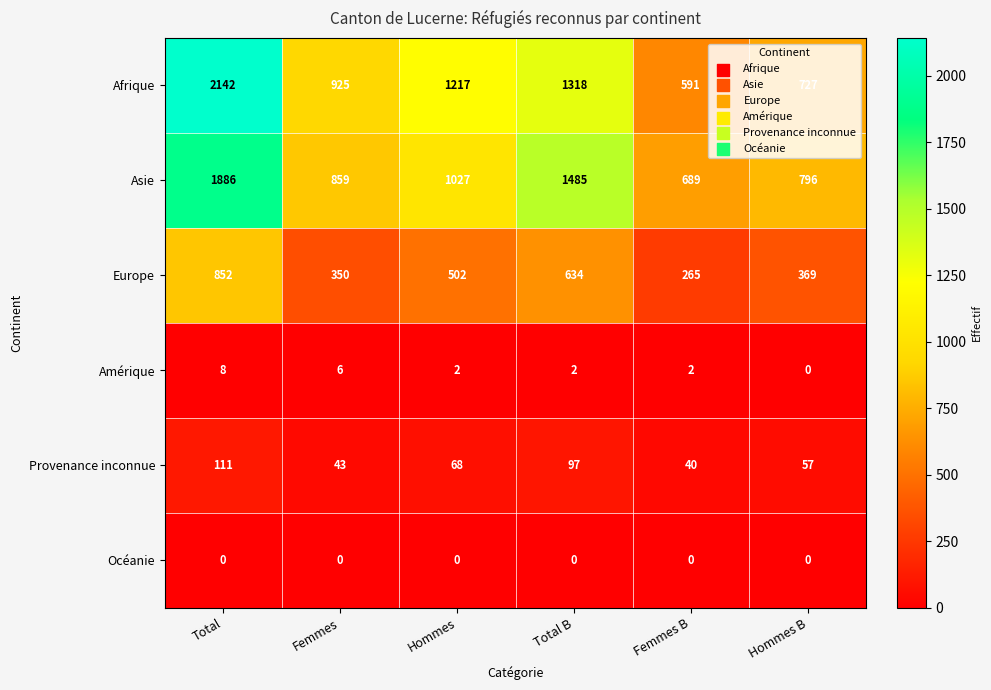

What is the spread (max minus min) of values at Femmes?

925